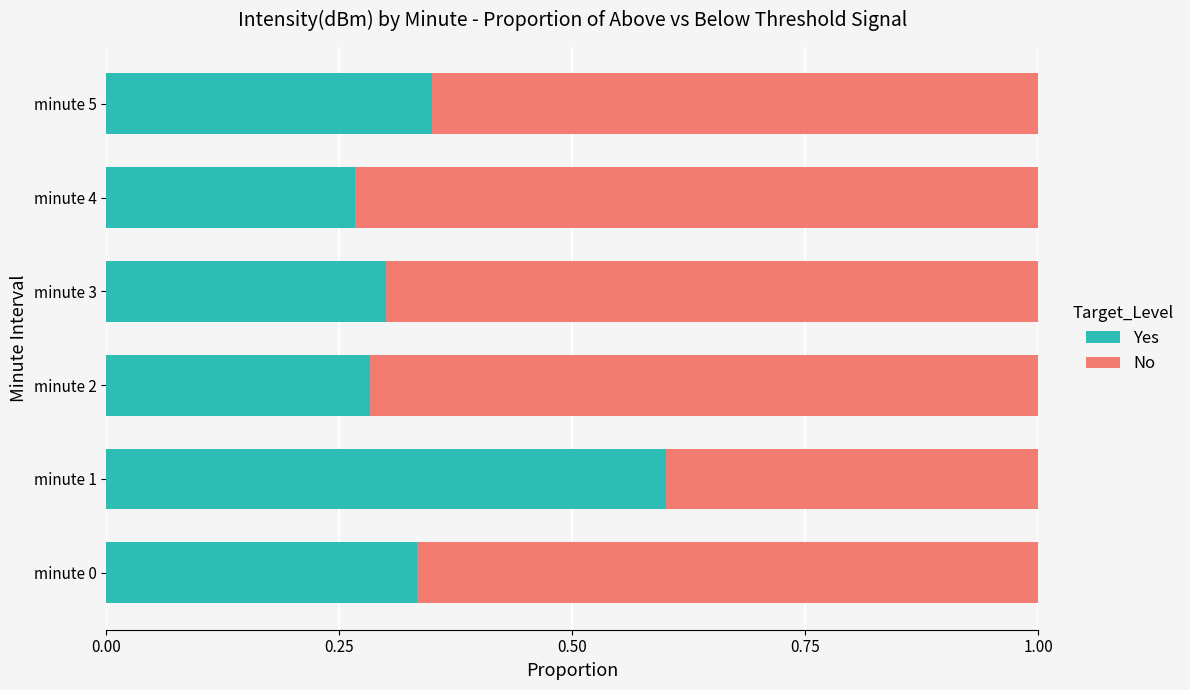

What is the sum of all Yes values?

2.1